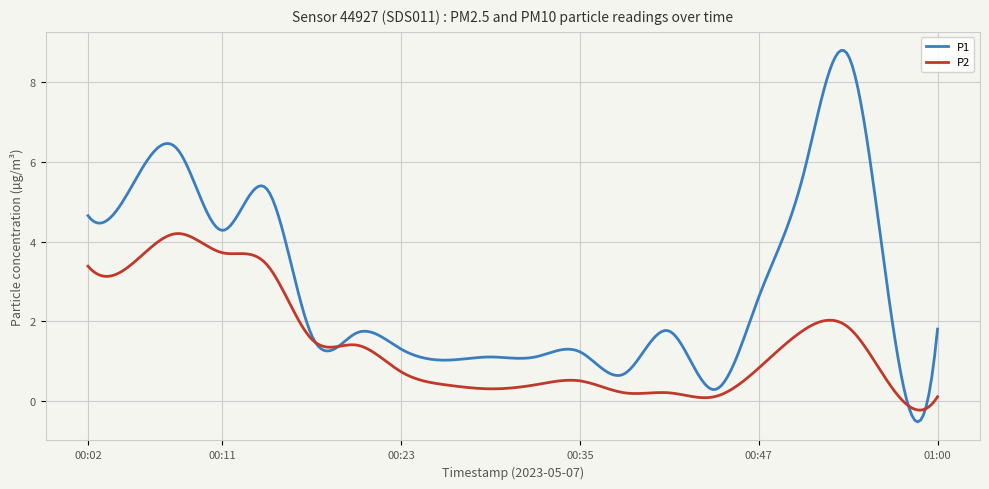

What is the sum of all P1 values?

855.8